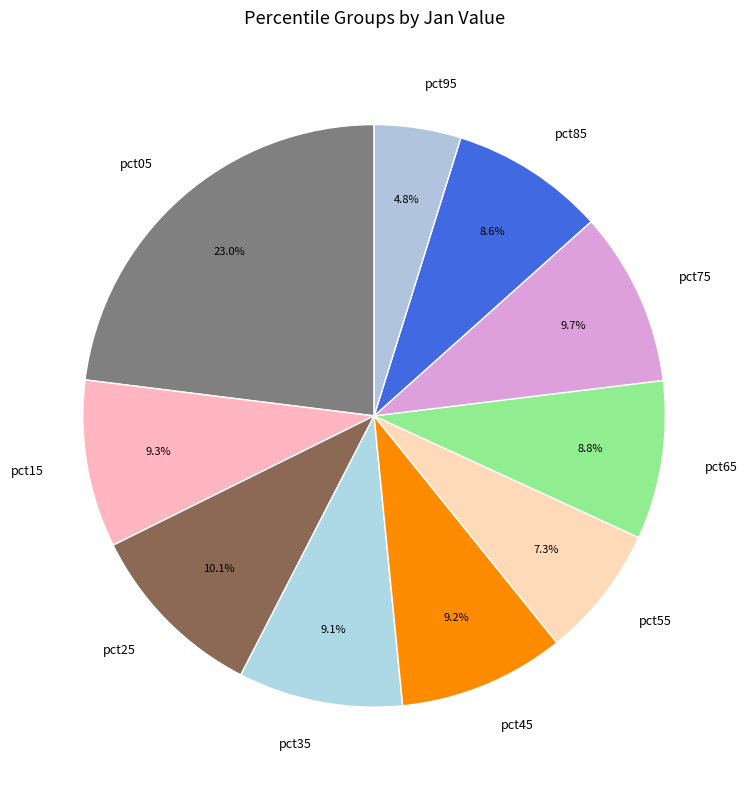

Combined, what portion of the pie is pct45 and pct95?

14.0%